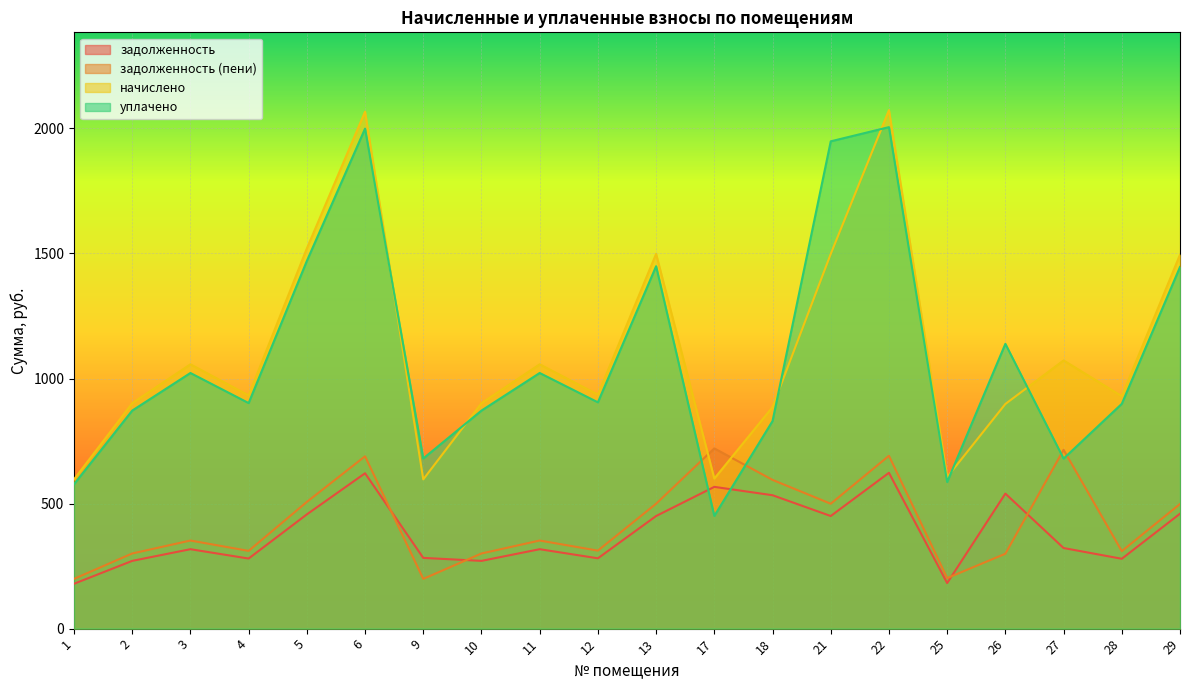

Which series has the largest total across all categories?

начислено